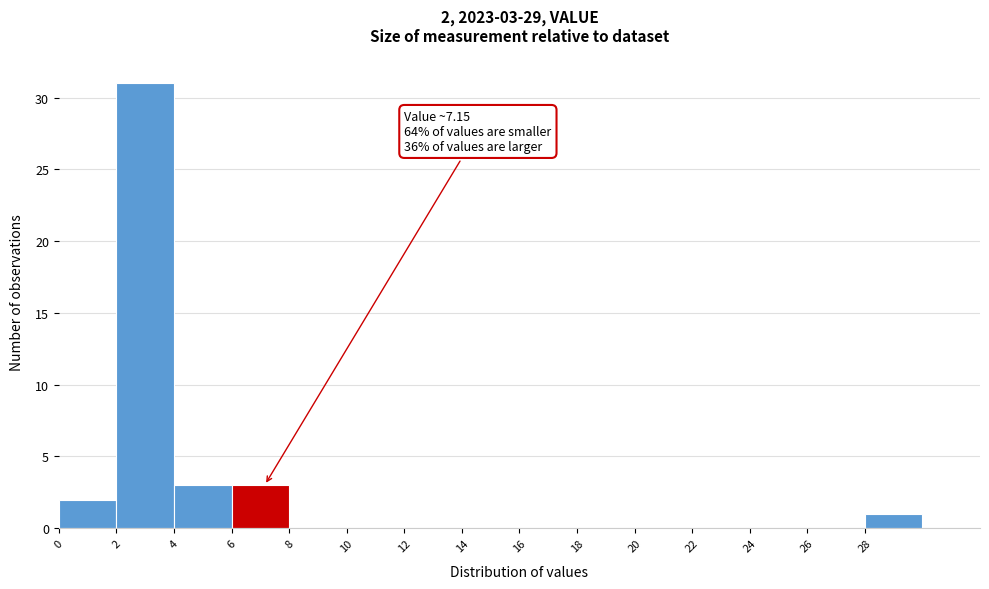

Over which range of the x-axis is the bar tallest?

2 to 4